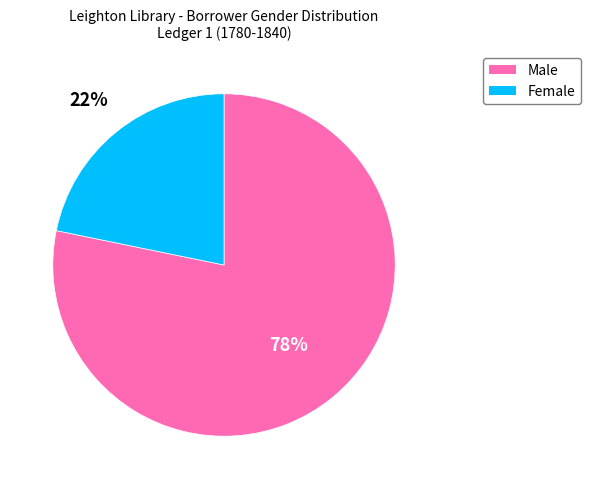

Between Male and Female, which is larger?

Male